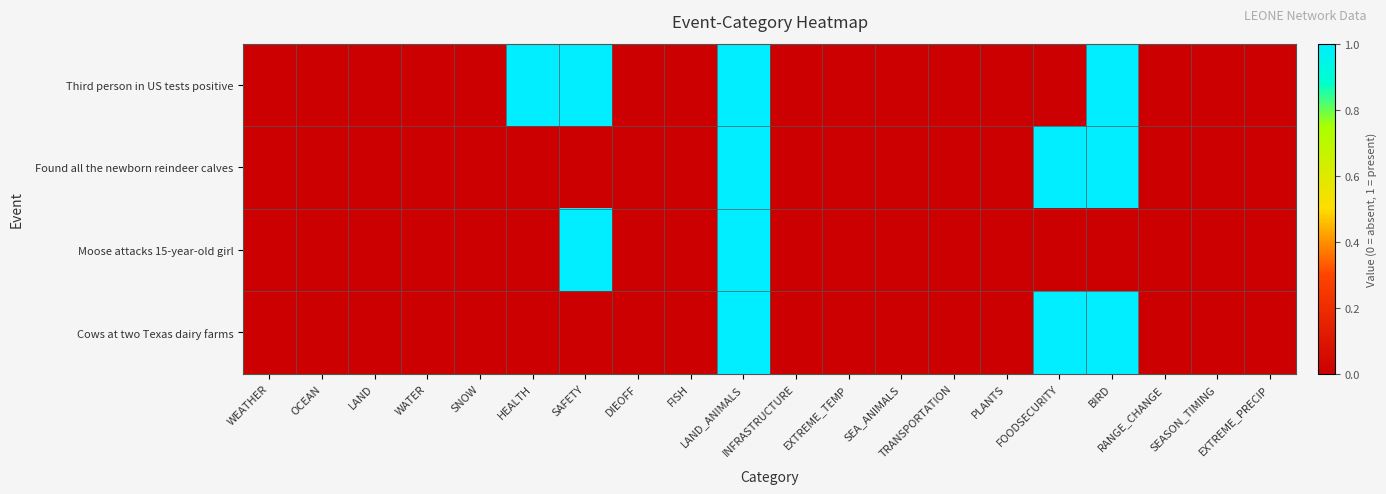

How many series are shown in this chart?

4